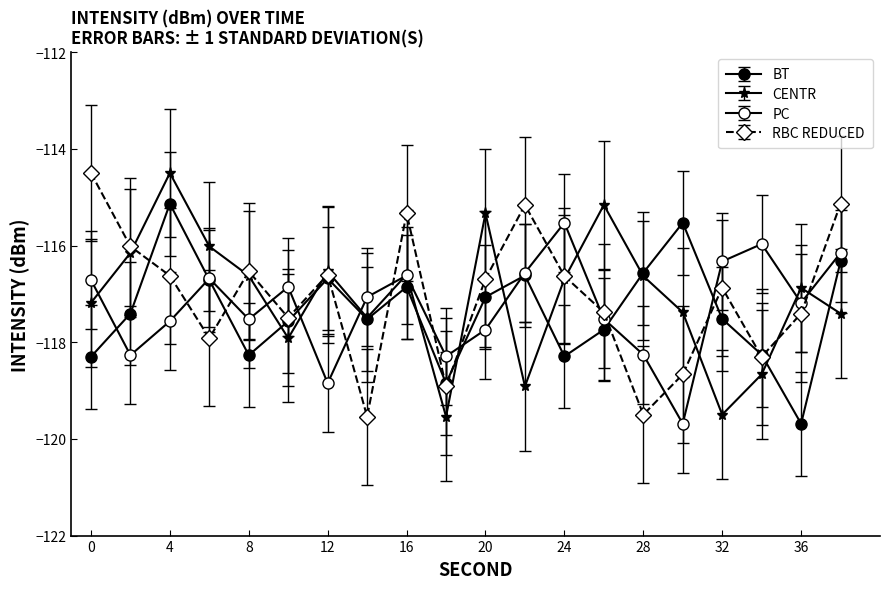

What is the difference between the maximum and minimum values in the CENTR series?

5.0